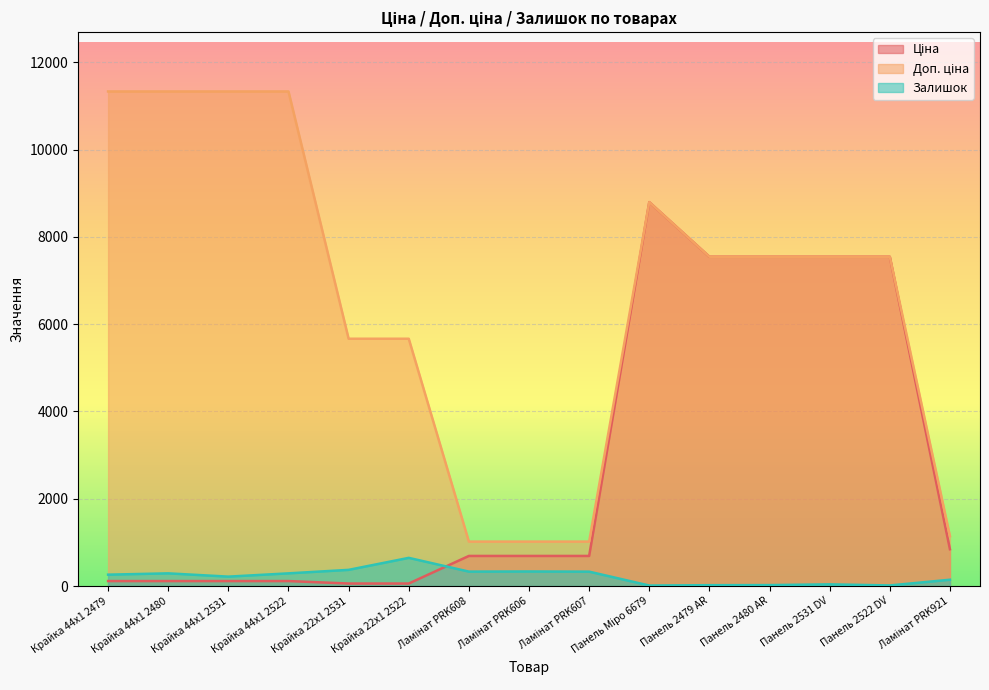

What is the difference between the maximum and minimum values in the Ціна series?

8741.0